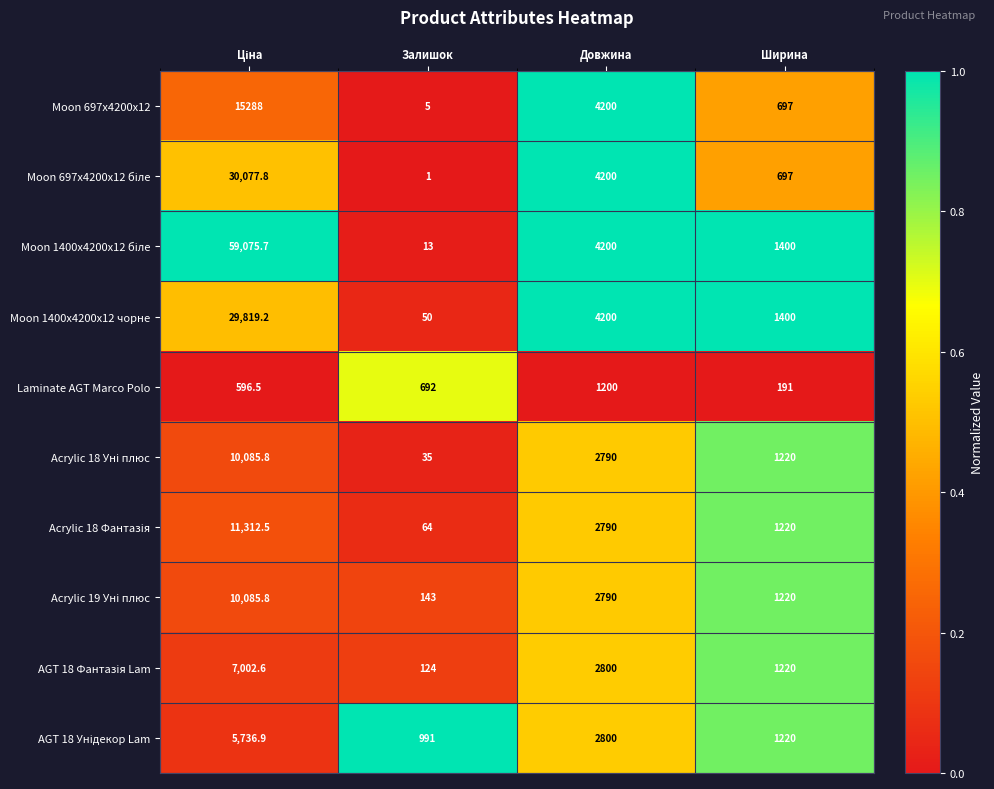

What is the difference between the highest and lowest values at Ширина?

1209.0